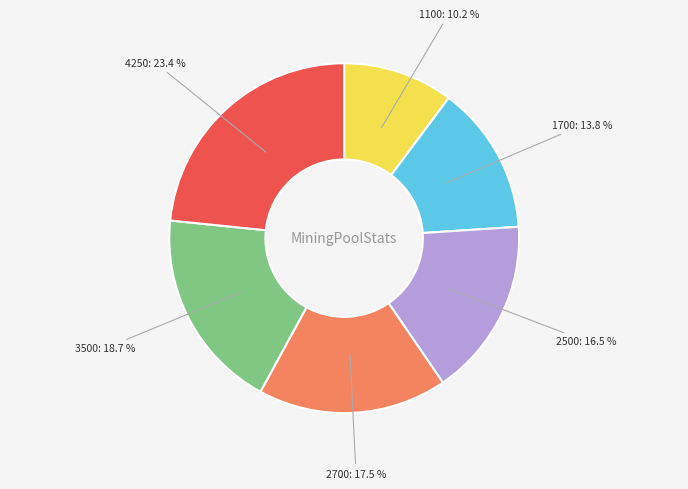

Which category has the biggest portion of the pie?

4250